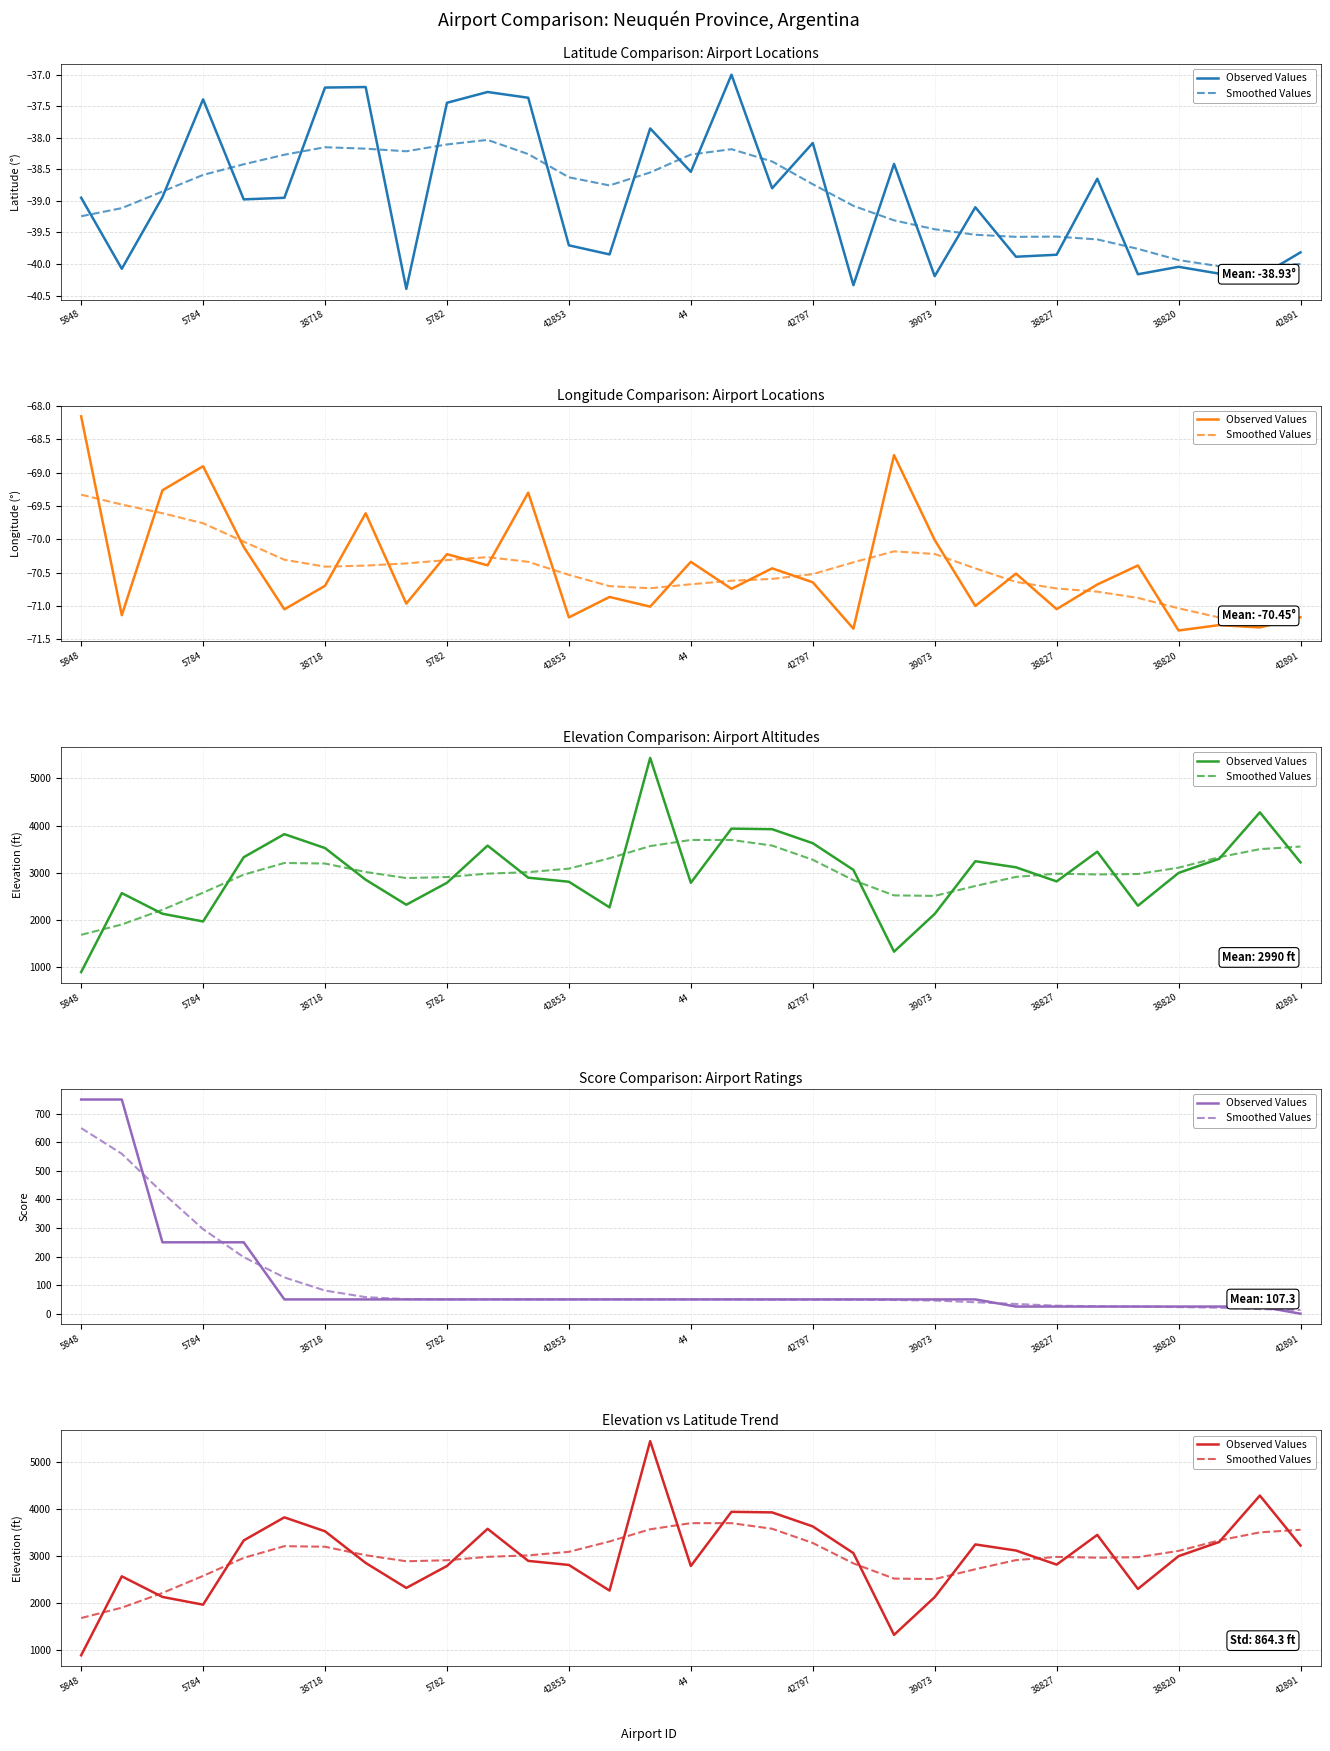

Is it true that Observed Values equals 3116 at 23?

True